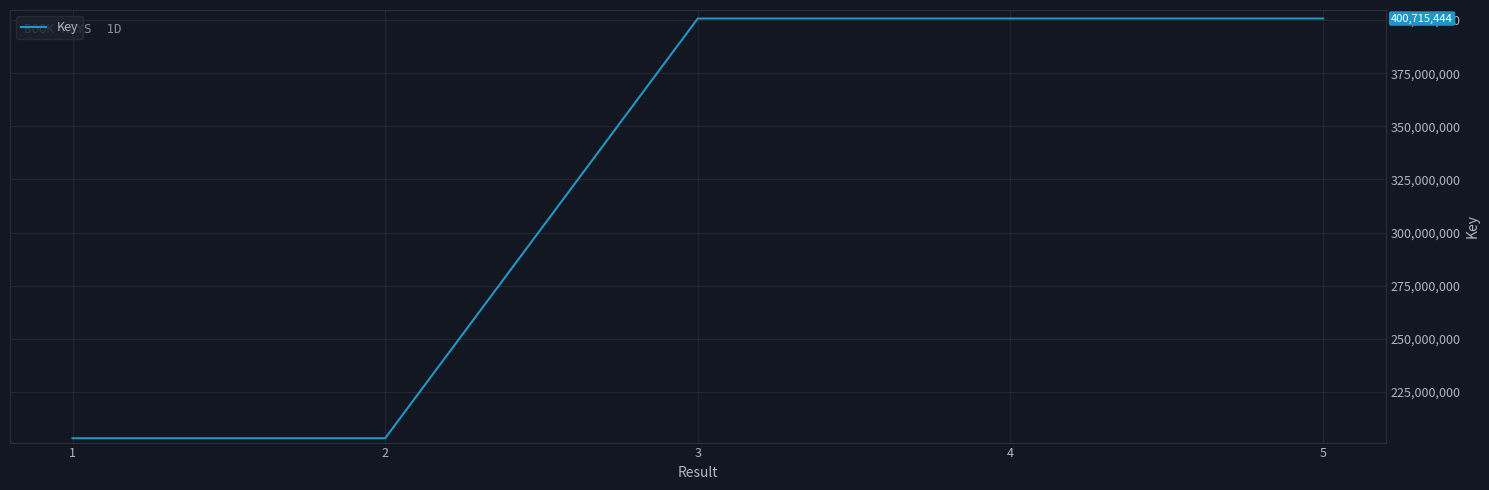

Read the value at 3.

400716205